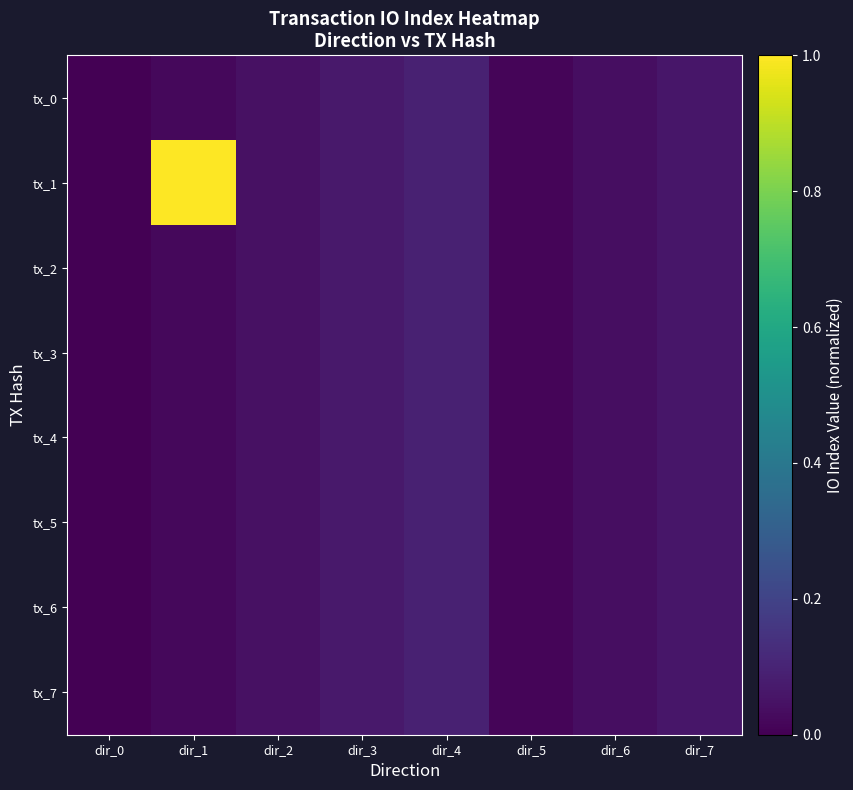

Reading right to left, extract all data points from this chart.

tx_0: dir_7=0.1	dir_6=0.0	dir_5=0.0	dir_4=0.1	dir_3=0.1	dir_2=0.0	dir_1=0.0	dir_0=0.0
tx_1: dir_7=0.1	dir_6=0.0	dir_5=0.0	dir_4=0.1	dir_3=0.1	dir_2=0.0	dir_1=1.0	dir_0=0.0
tx_2: dir_7=0.1	dir_6=0.0	dir_5=0.0	dir_4=0.1	dir_3=0.1	dir_2=0.0	dir_1=0.0	dir_0=0.0
tx_3: dir_7=0.1	dir_6=0.0	dir_5=0.0	dir_4=0.1	dir_3=0.1	dir_2=0.0	dir_1=0.0	dir_0=0.0
tx_4: dir_7=0.1	dir_6=0.0	dir_5=0.0	dir_4=0.1	dir_3=0.1	dir_2=0.0	dir_1=0.0	dir_0=0.0
tx_5: dir_7=0.1	dir_6=0.0	dir_5=0.0	dir_4=0.1	dir_3=0.1	dir_2=0.0	dir_1=0.0	dir_0=0.0
tx_6: dir_7=0.1	dir_6=0.0	dir_5=0.0	dir_4=0.1	dir_3=0.1	dir_2=0.0	dir_1=0.0	dir_0=0.0
tx_7: dir_7=0.1	dir_6=0.0	dir_5=0.0	dir_4=0.1	dir_3=0.1	dir_2=0.0	dir_1=0.0	dir_0=0.0